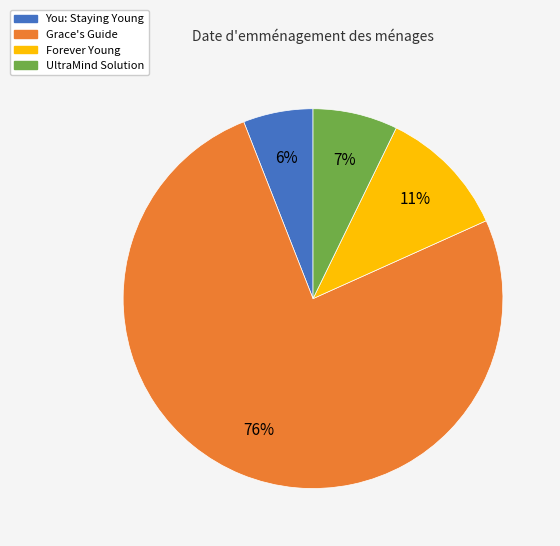

To the nearest percent, what percentage of the pie is Grace's Guide?

76%